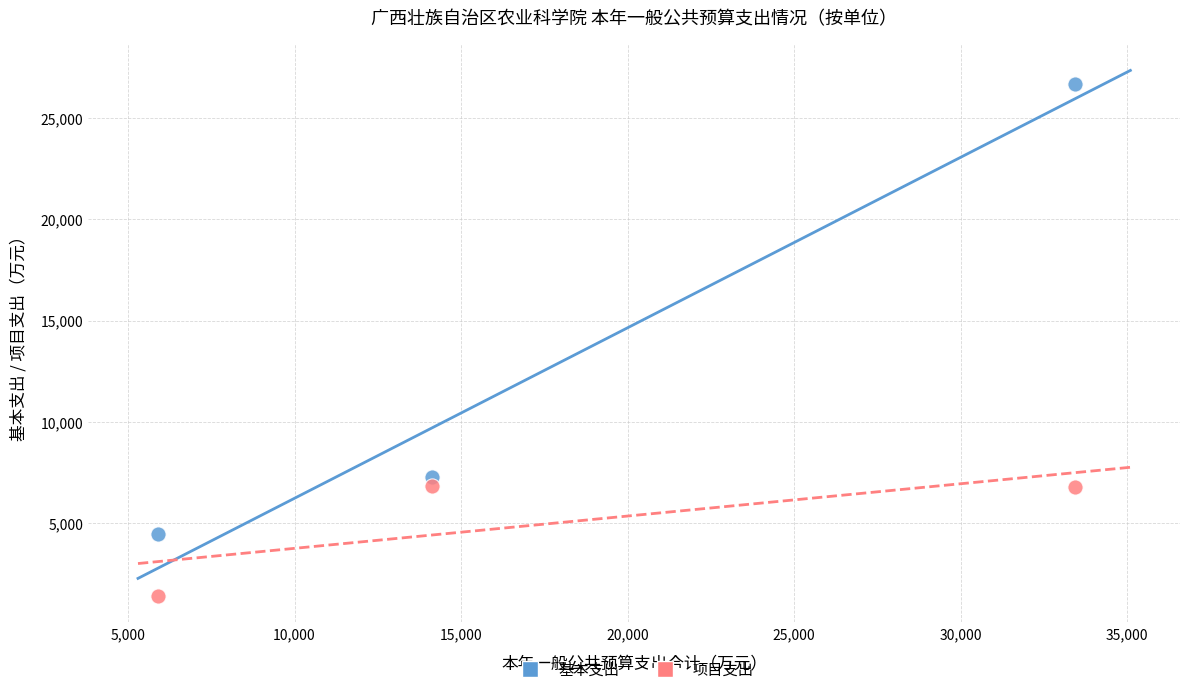

Which series has the widest spread of Y values?

基本支出